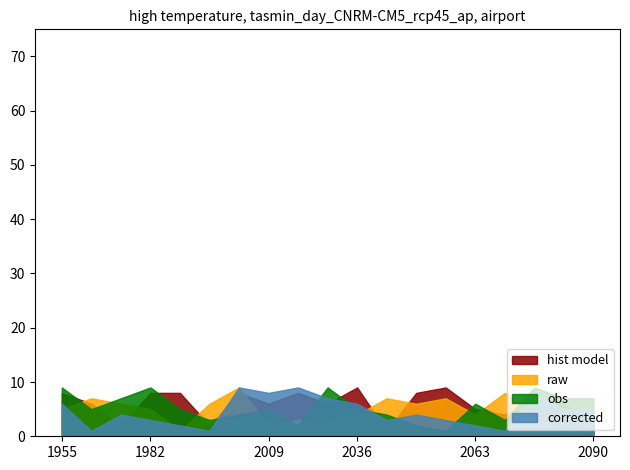

How many distinct data groups are displayed?

4